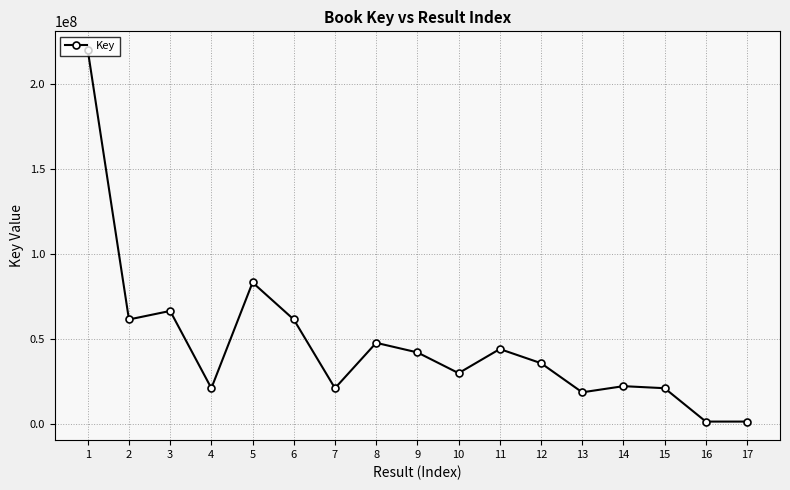

Which category has the highest value across all series?

1